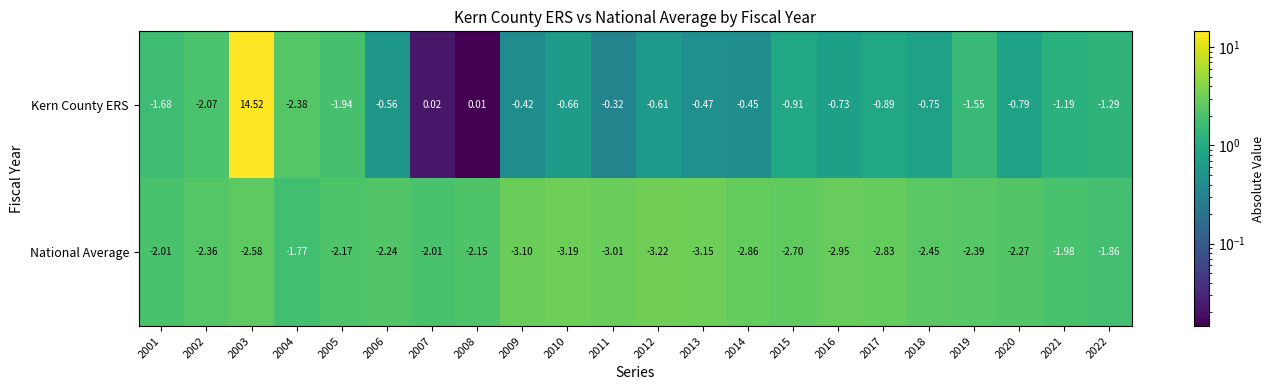

Rank the series at 2002 from highest to lowest value.

Kern County ERS, National Average